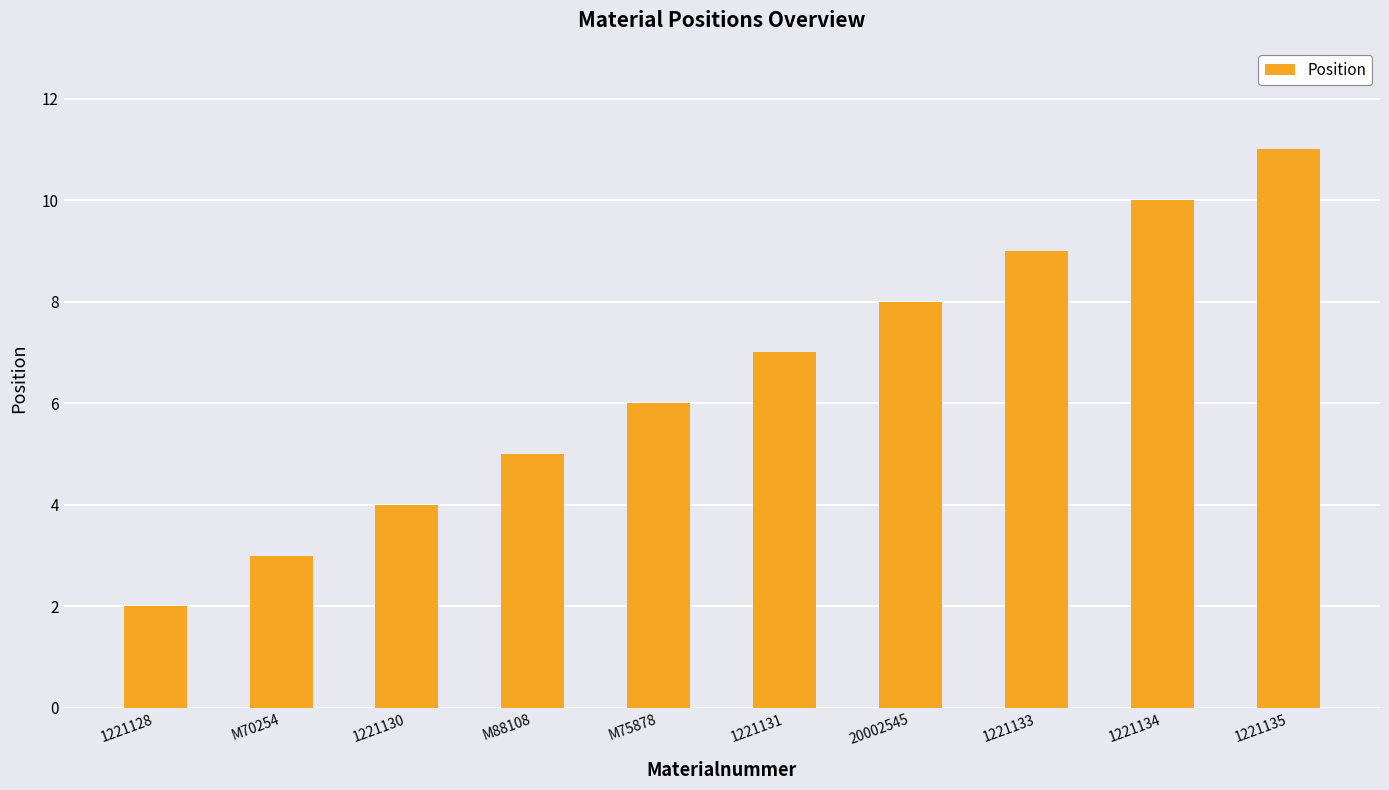

True or false: the data shows 9 at 1221133.

True